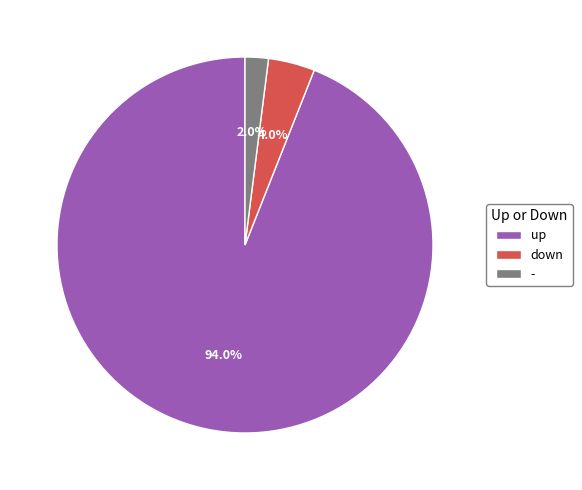

Which category has the smallest portion of the pie?

-